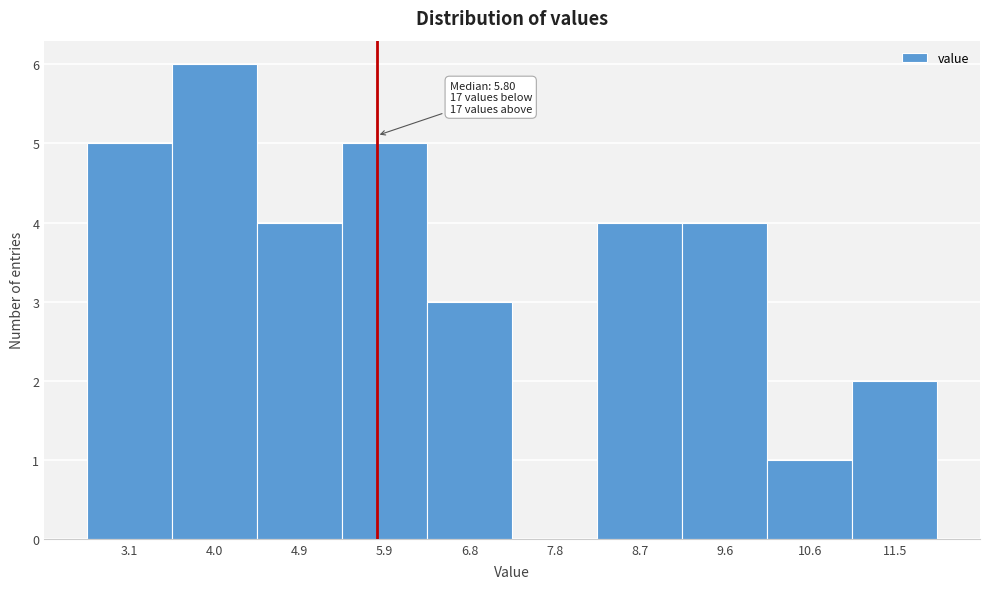

Over which range of the x-axis is the bar tallest?

3.5 to 4.5